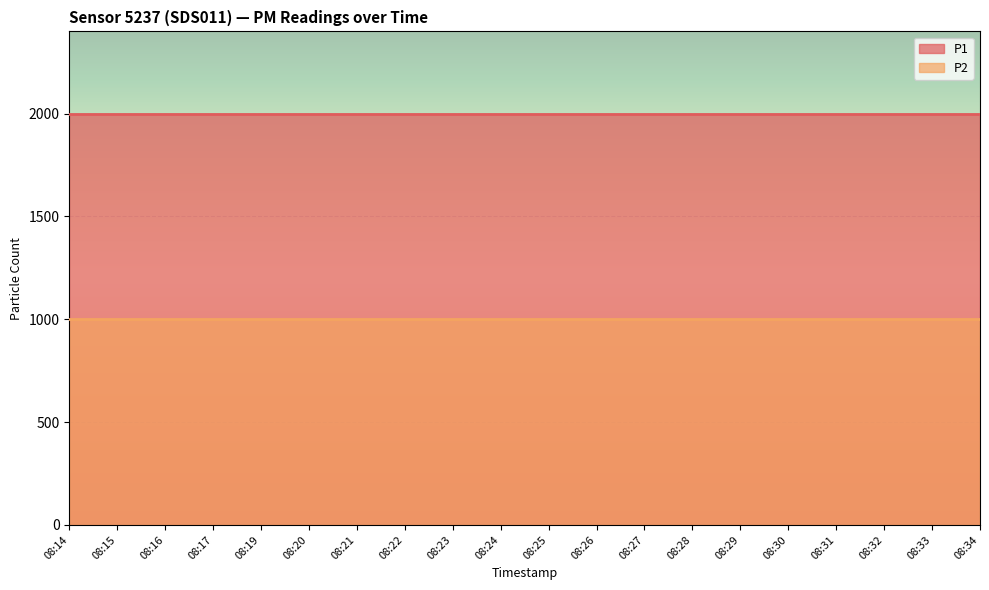

What value does the P1 series have at 08:14?

1999.9